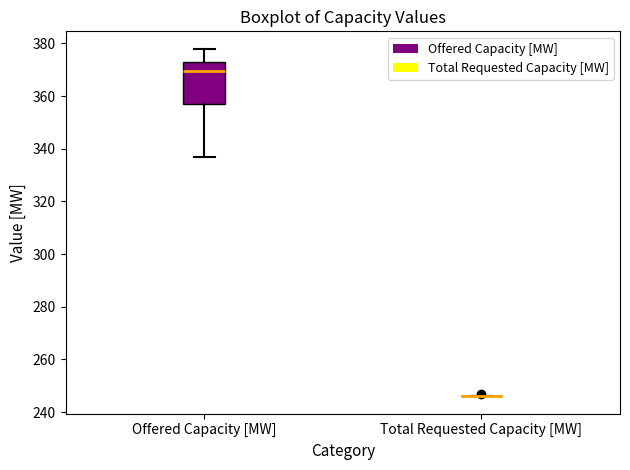

Which box is the tallest, from its lower edge to its upper edge?

Offered Capacity [MW]